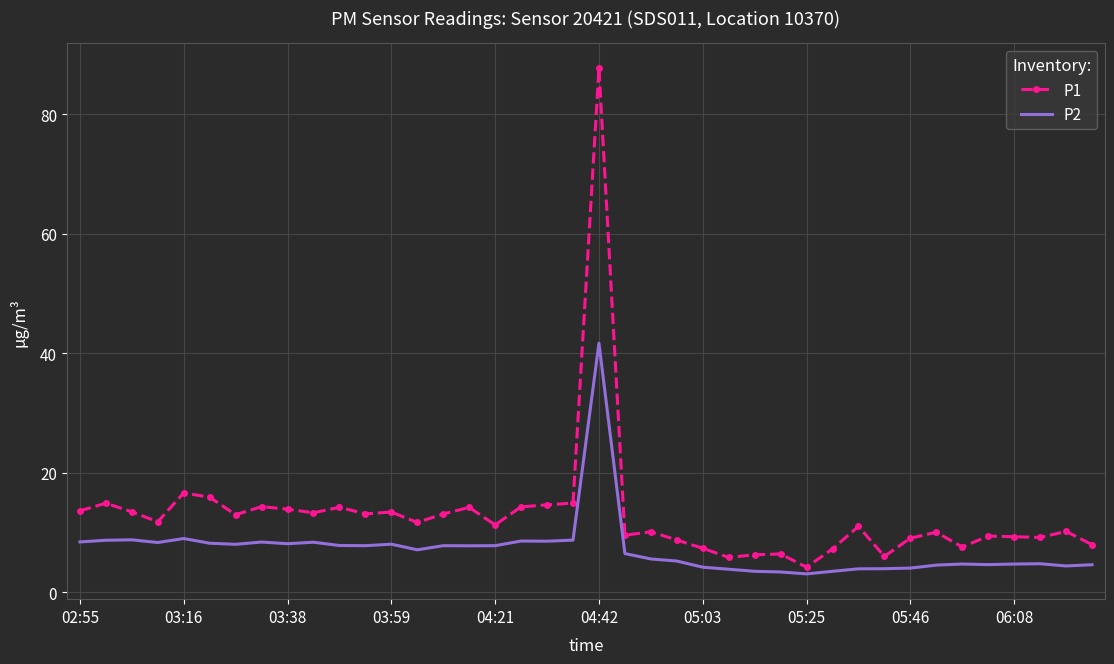

True or false: P1 and P2 cross at least once.

False